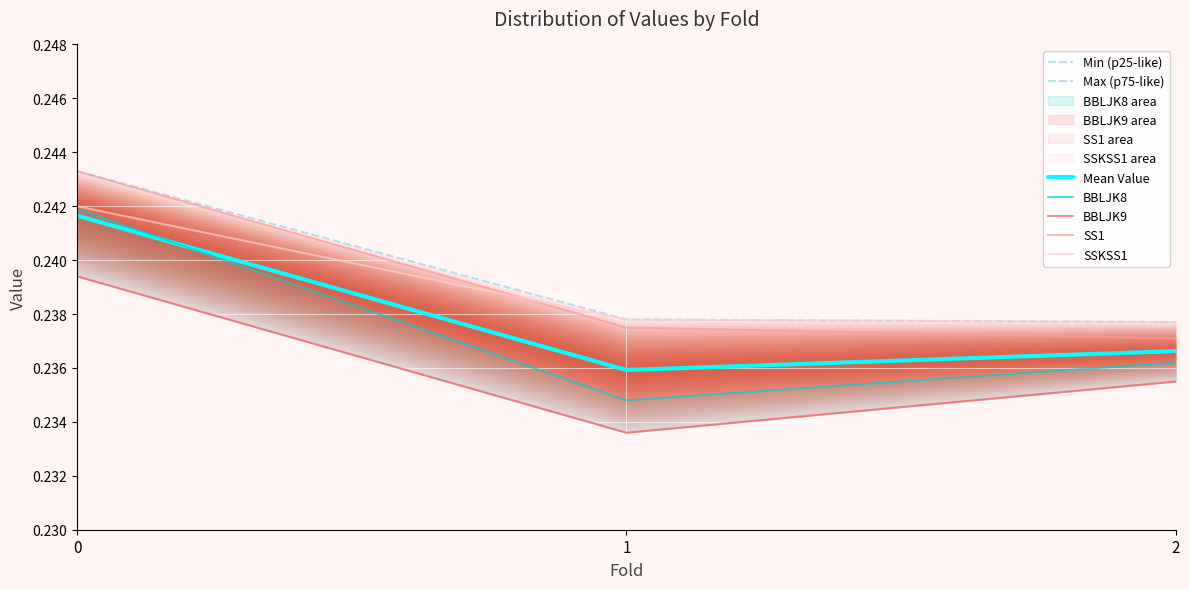

Which series has the largest total across all categories?

SS1